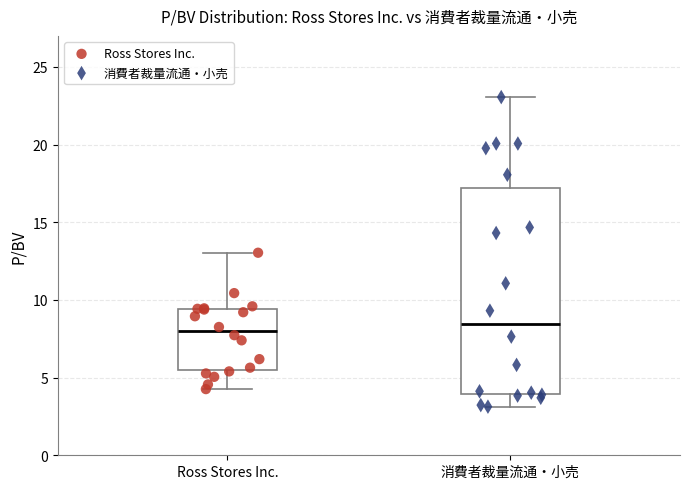

Reading left to right, transcribe this box plot: for each box, give where its median line is, the range the box spans, and where its two whiskers end, as read against the y-axis. The values are not printed on the chart, so give them approximately, as read against the axis.

Ross Stores Inc.: median 8.0, box 5.5 to 9.5, whiskers 4.5 to 13.0
消費者裁量流通・小売: median 8.5, box 4.0 to 17.0, whiskers 3.0 to 23.0